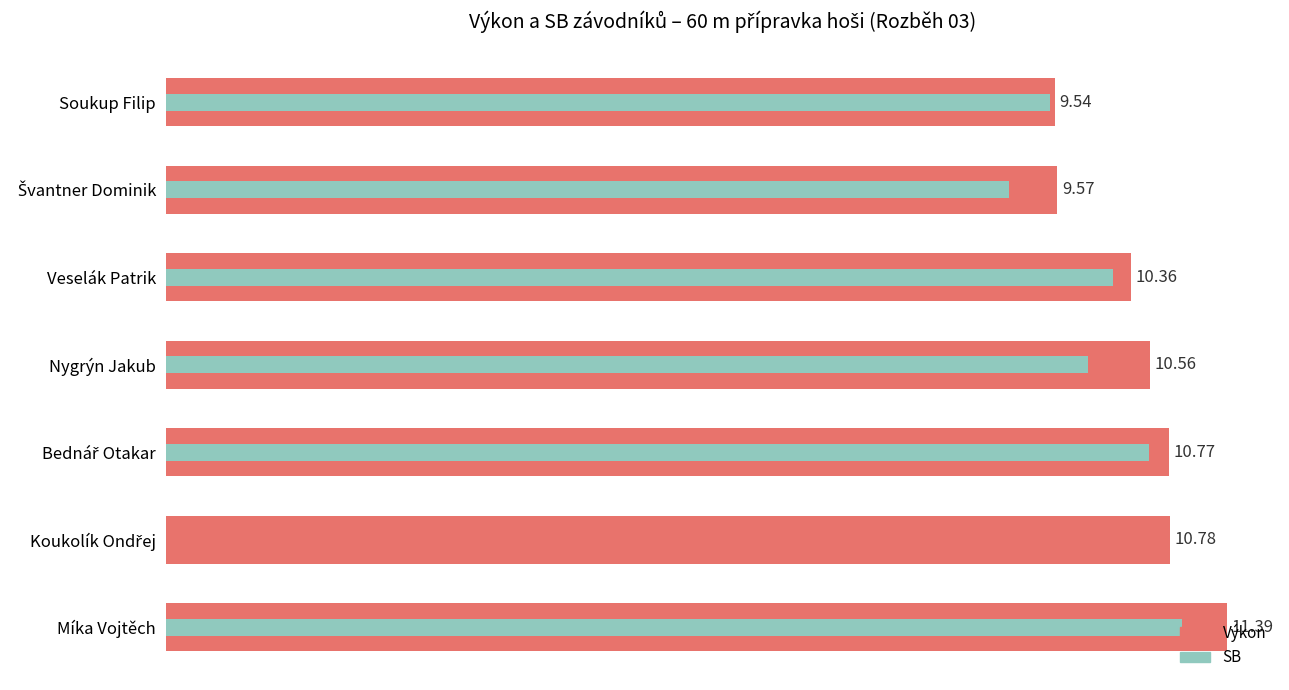

List the series in order of their overall mean, lowest first.

SB, Výkon